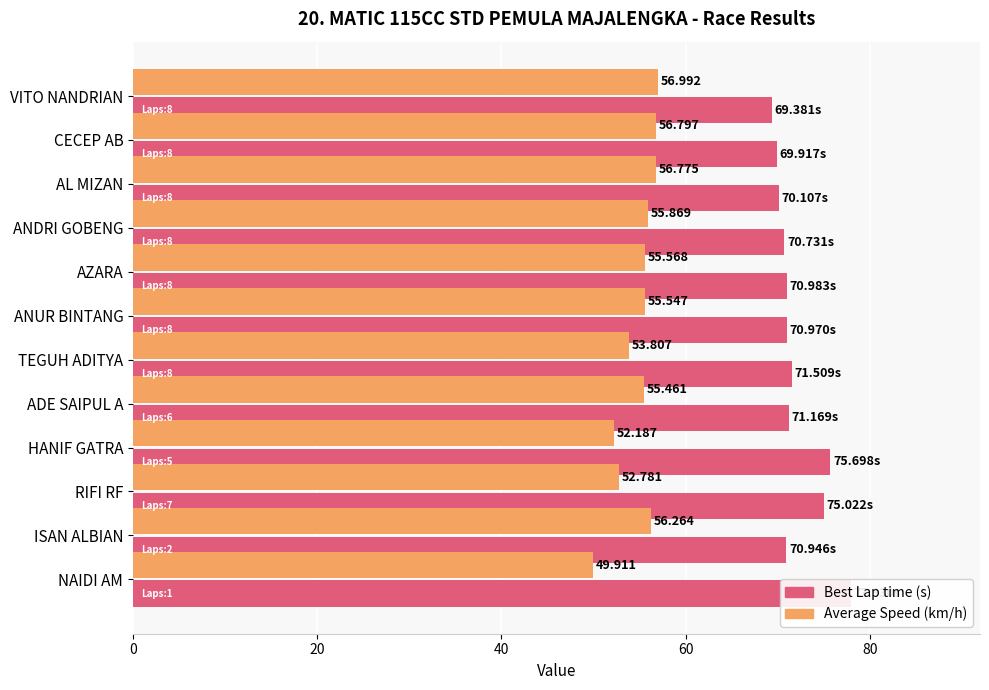

Are the bars grouped side by side (vs. stacked)?

Yes